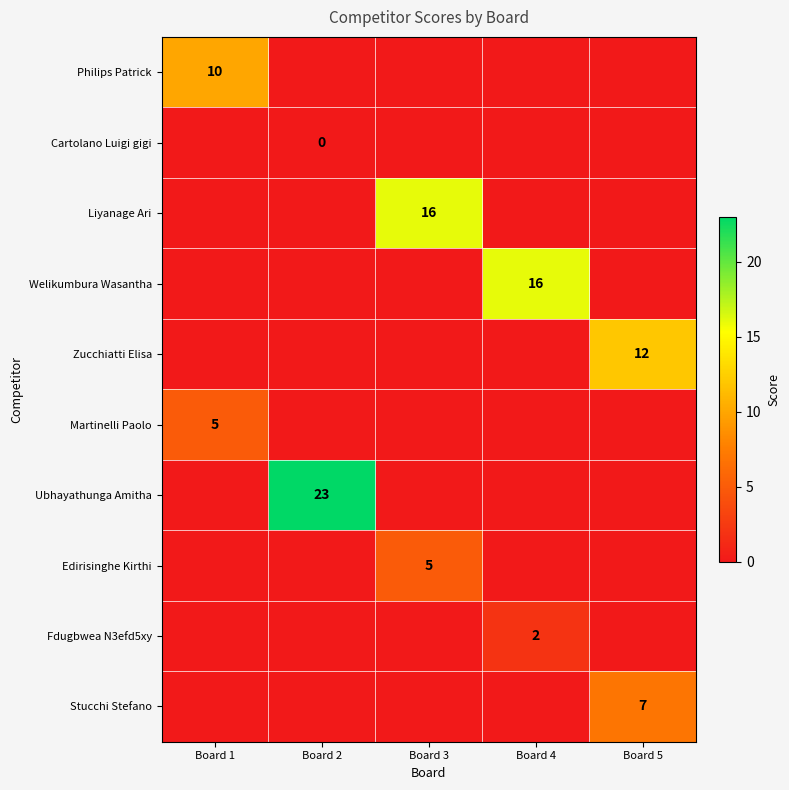

Between Board 1 and Board 3, which series saw the biggest shift?

Liyanage Ari